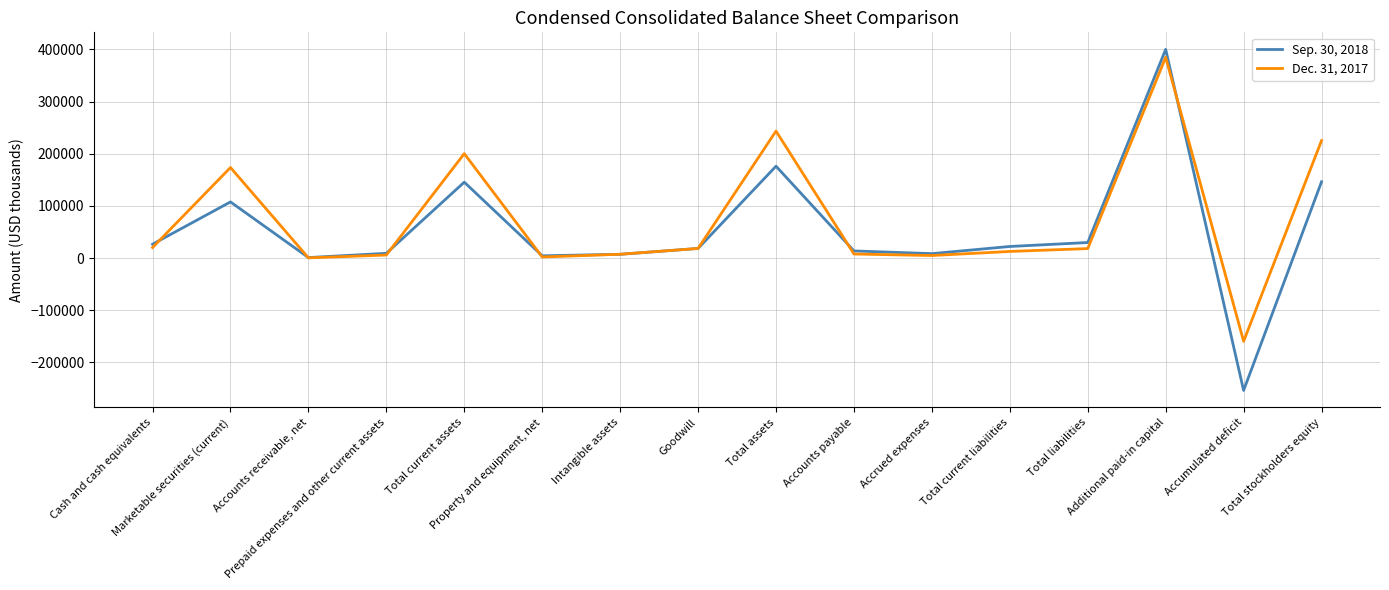

What position from the left is Prepaid expenses and other current assets?

4